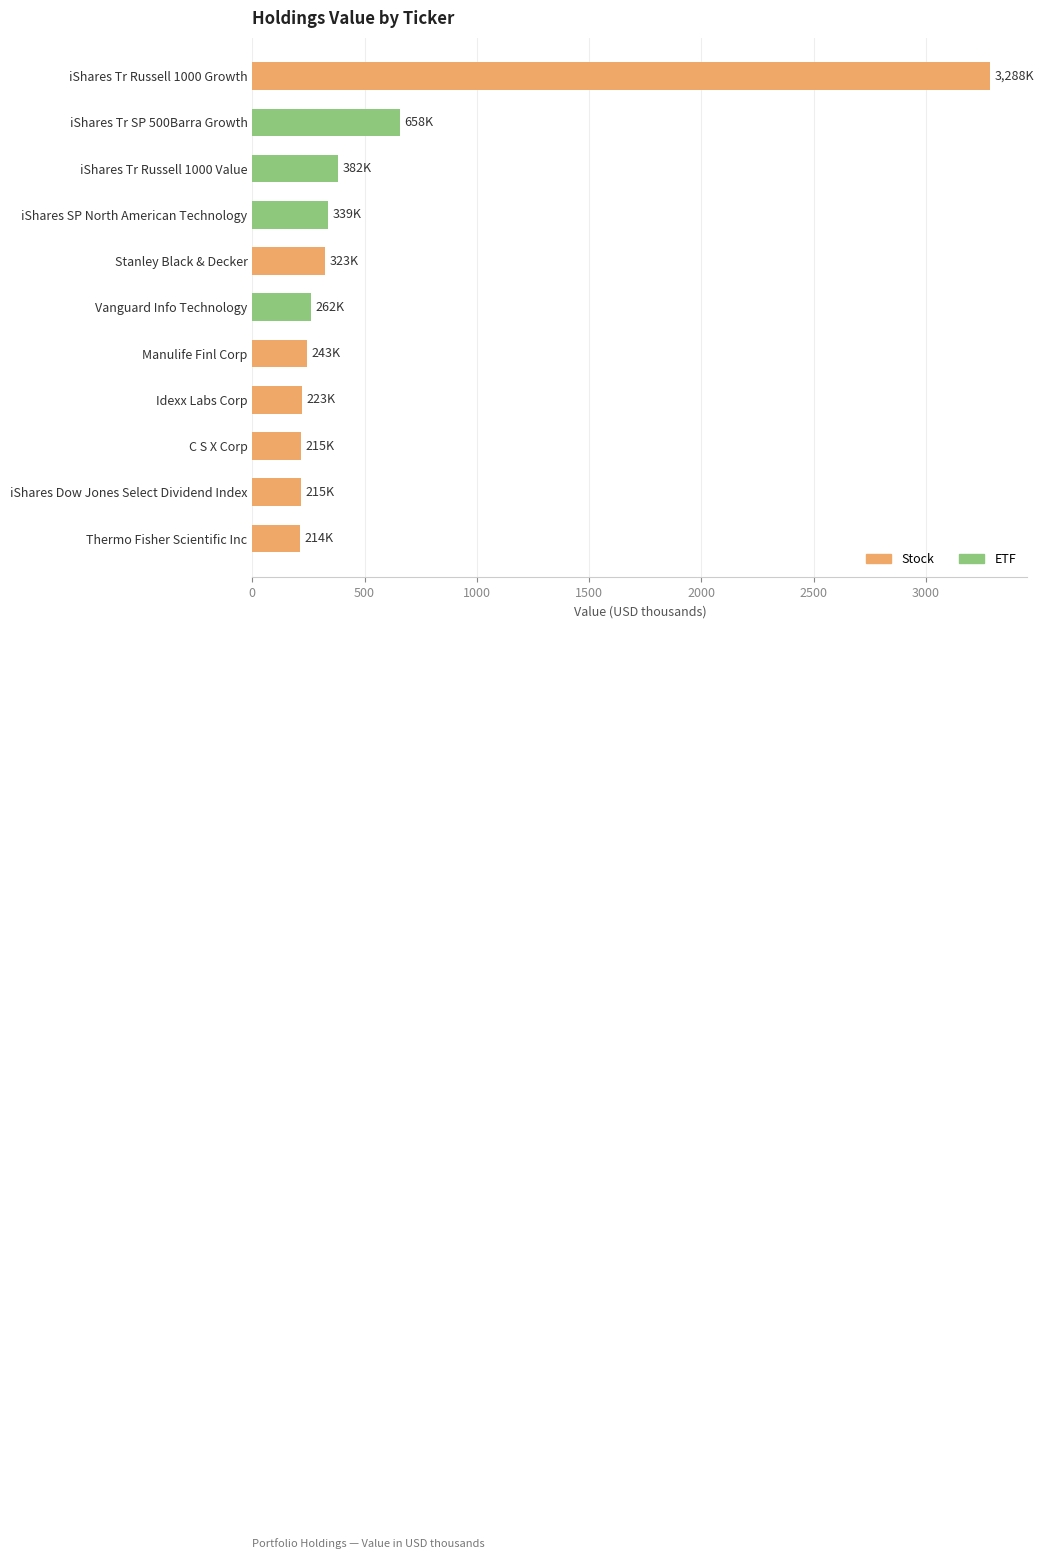

Count the number of data series in this chart.

1